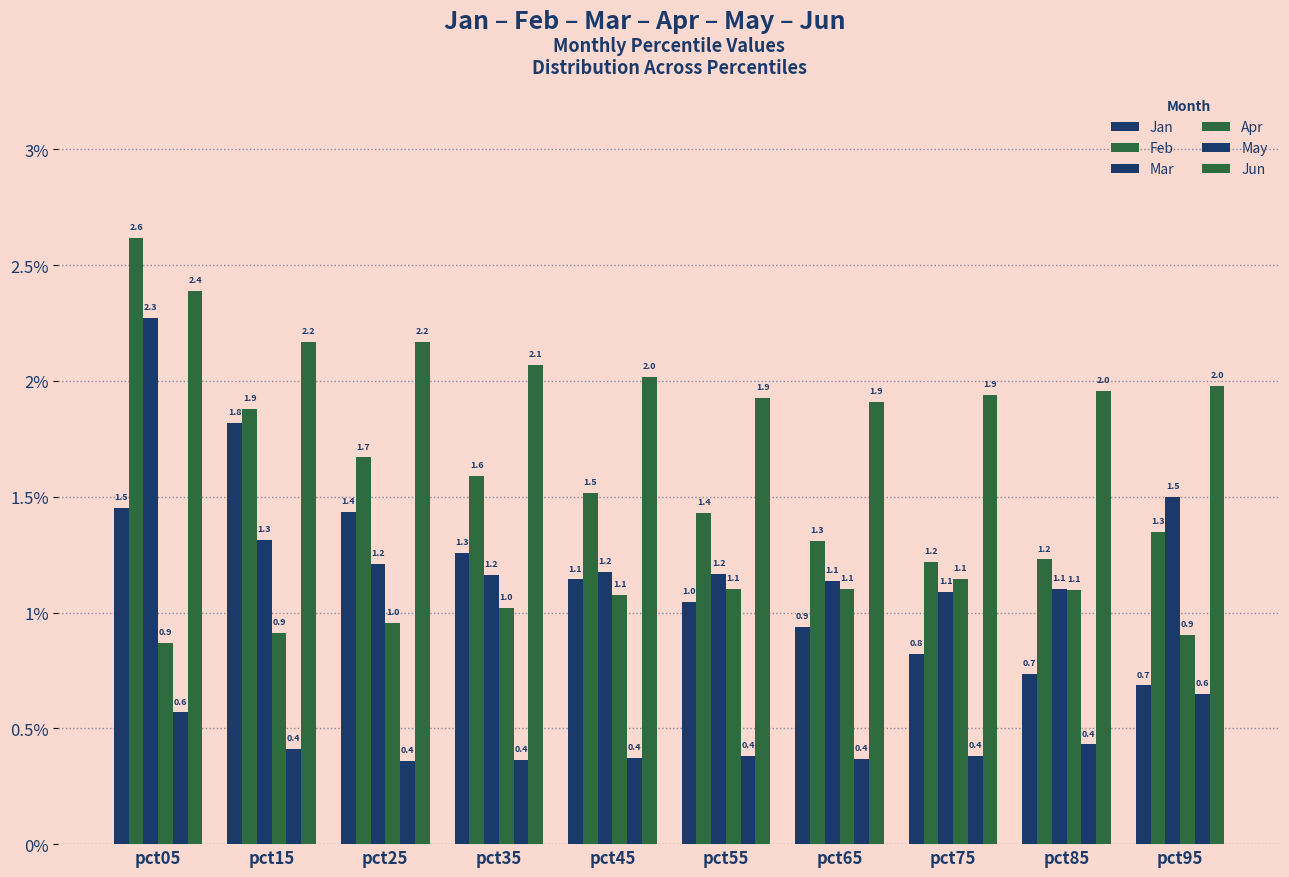

Count the number of categories in the chart.

10